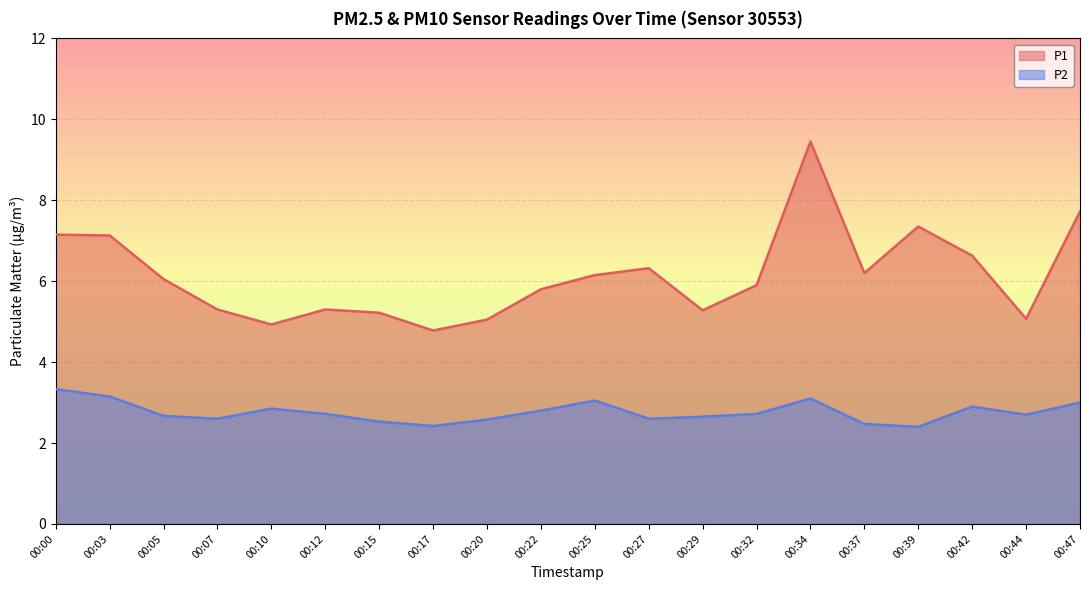

Where is the first local maximum for P1?

00:12